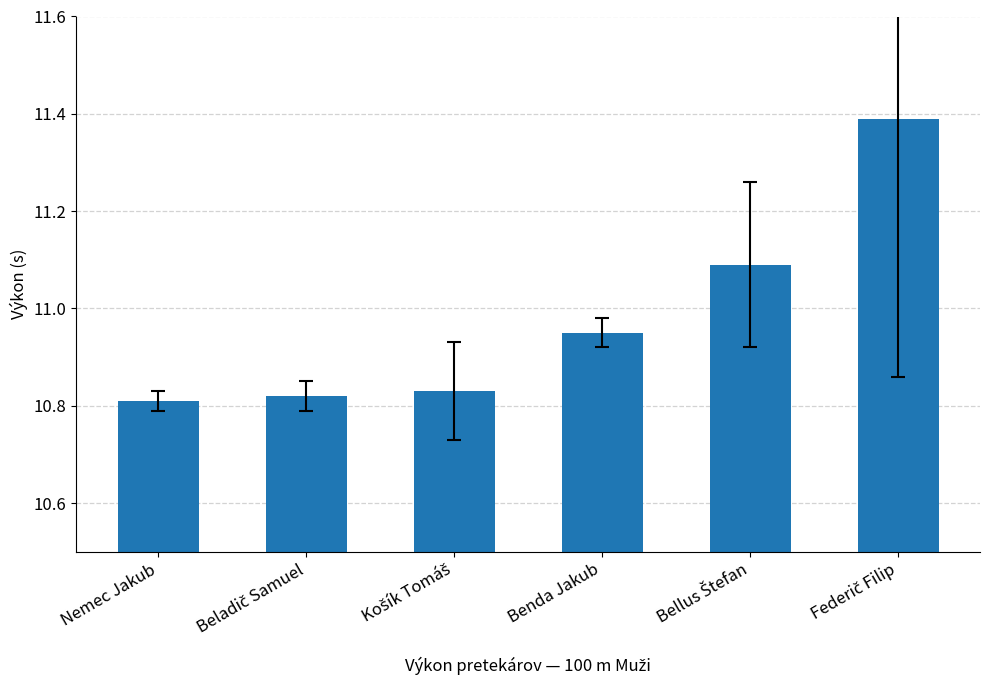

The chart shows a value of 10.8 at Nemec Jakub. True or false?

True